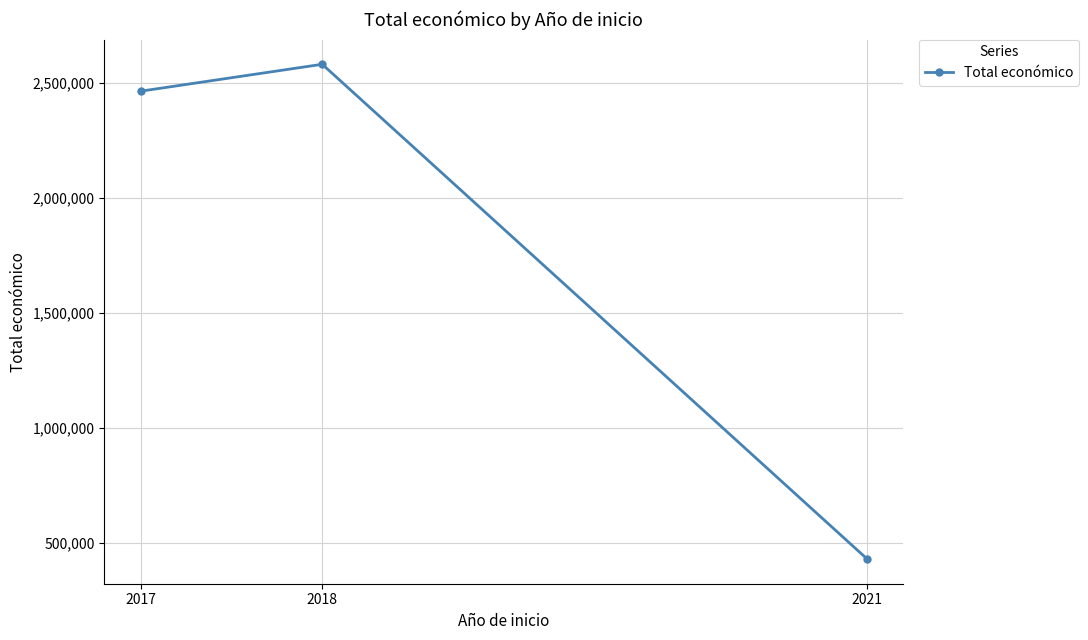

Which category has the lowest value across all series?

2021